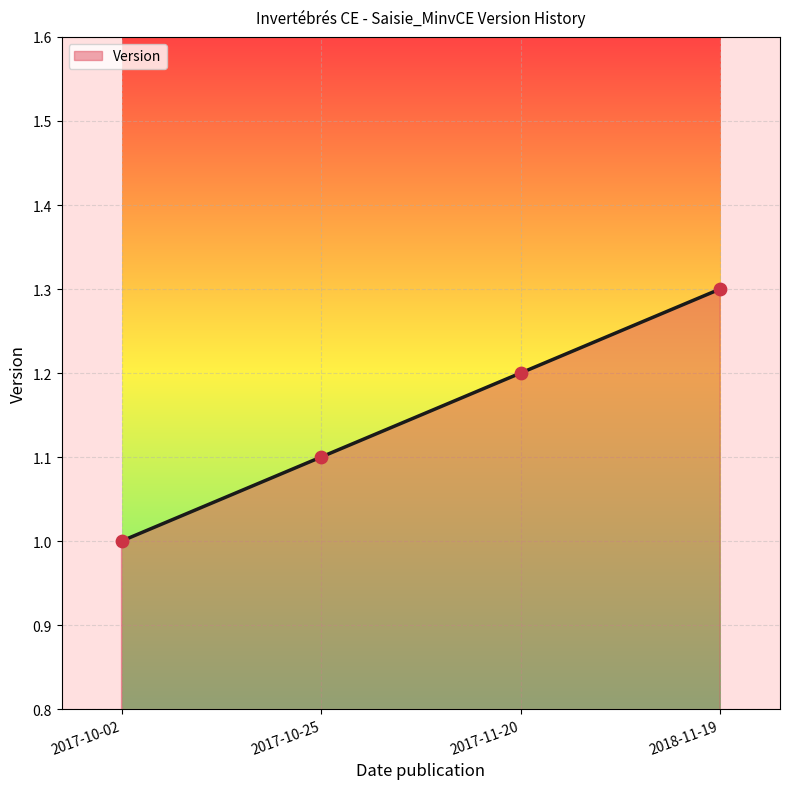

What is the change in value from 2017-10-25 to 2017-11-20?

+0.1